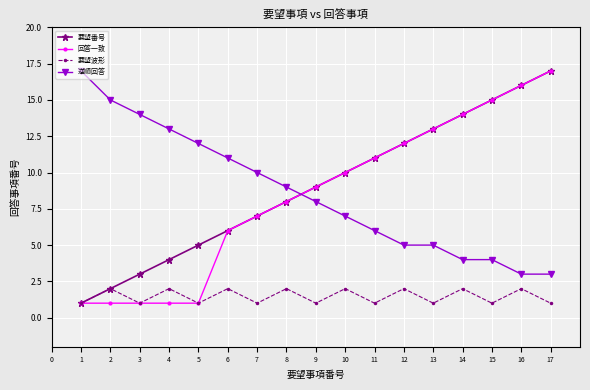

What is the minimum value for 回答一致?

1